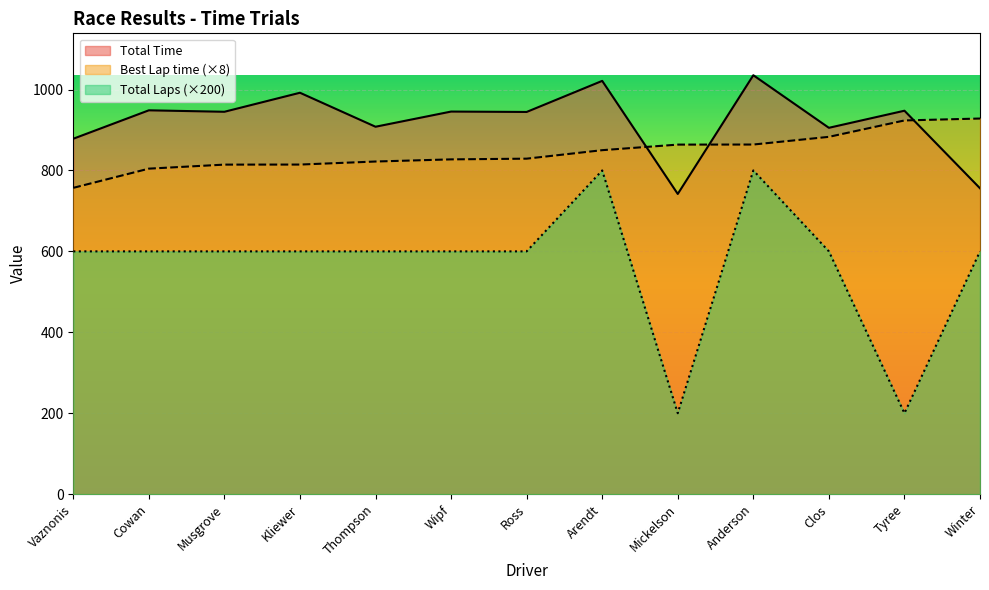

What value does the Total Time series have at Ross?

944.5